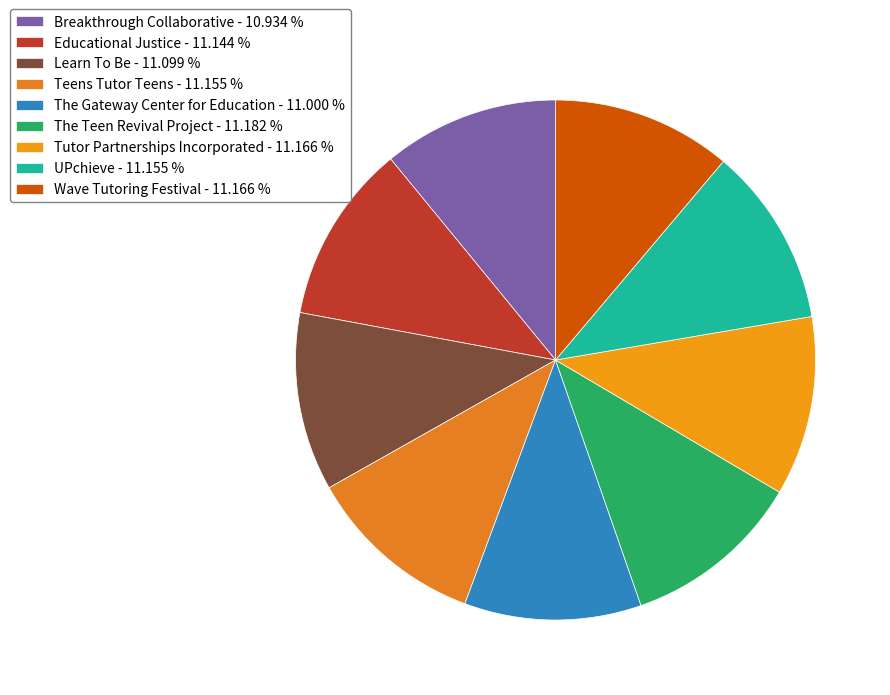

Does The Gateway Center for Education represent more than half of the total?

No